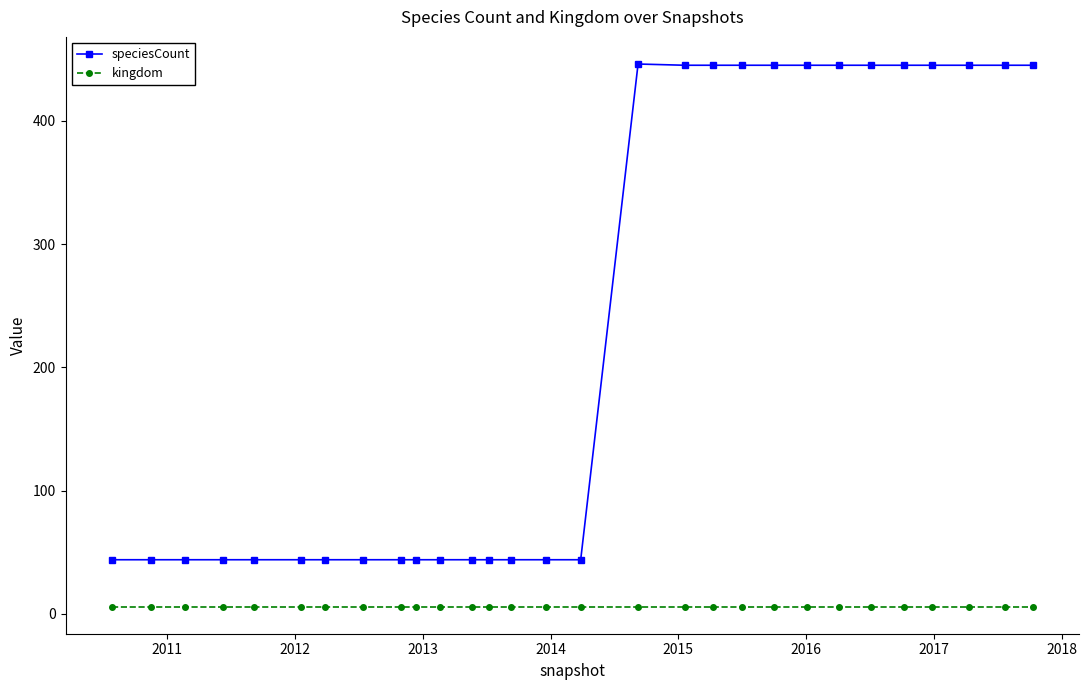

List the series in order of their overall mean, lowest first.

kingdom, speciesCount